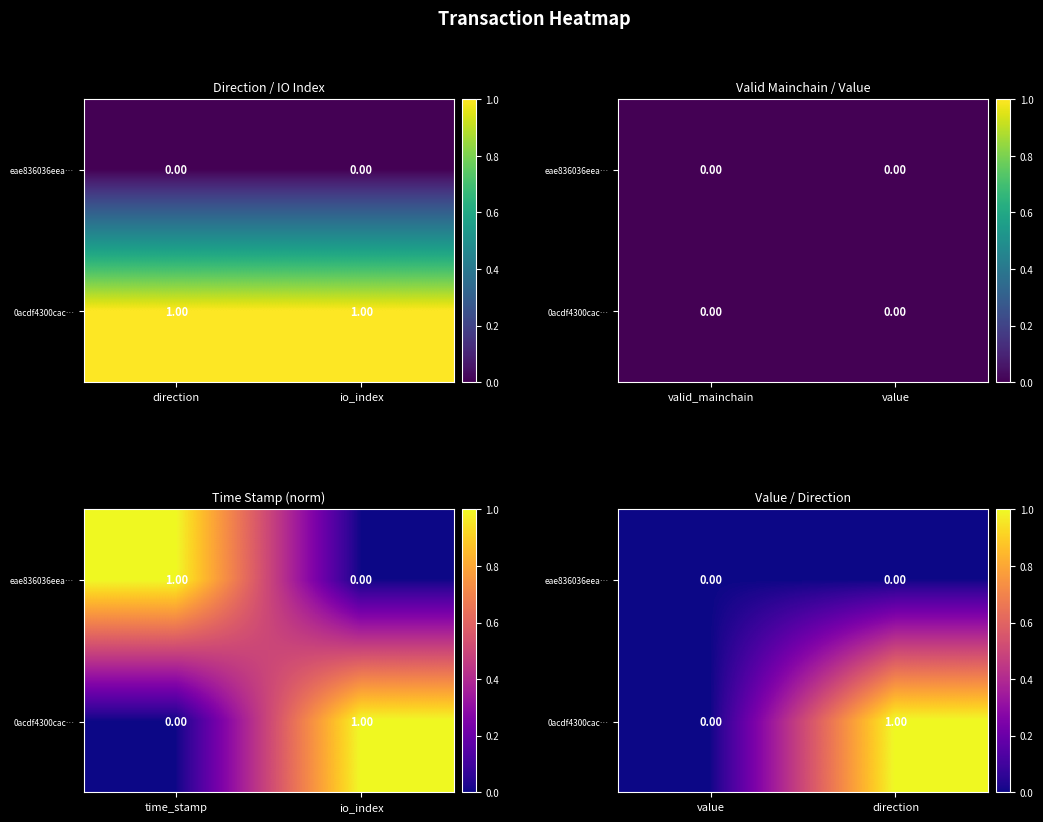

Where is eae836036eea… nearest to the value 0?

value